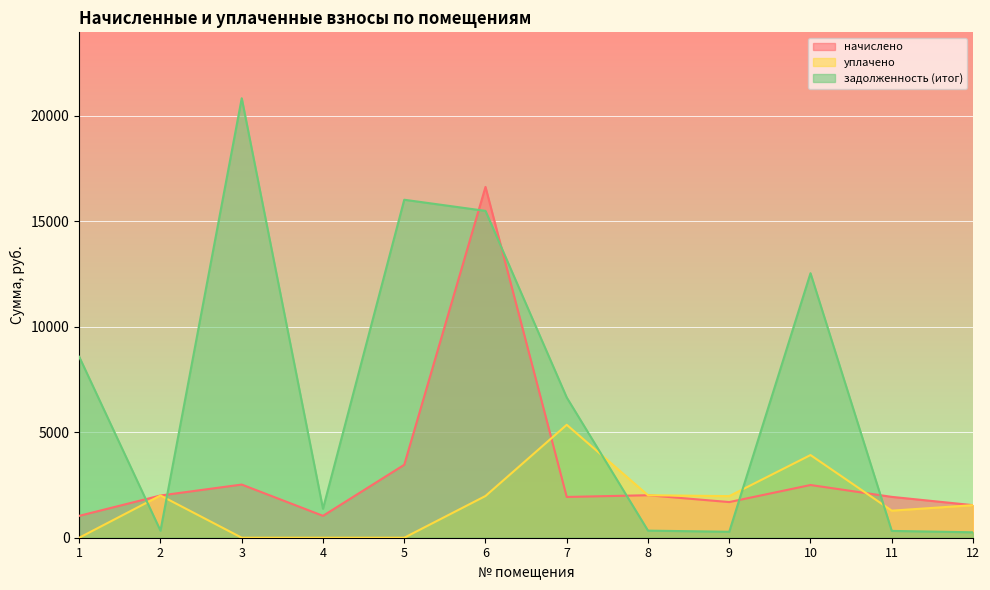

Reading right to left, transcribe all the data shown in this chart.

начислено: 1542.2	1935.4	2497.0	1689.1	2013.1	1931.0	16618.9	3455.0	1036.8	2518.6	2000.2	1036.8
уплачено: 1542.2	1282.1	3916.0	1970.6	2013.1	5350.0	1976.8	0.0	0.0	0.0	2000.2	0.0
задолженность (итог): 257.0	322.6	12531.2	282.2	335.5	6642.1	15483.1	16011.2	1372.7	20819.1	333.4	8570.5